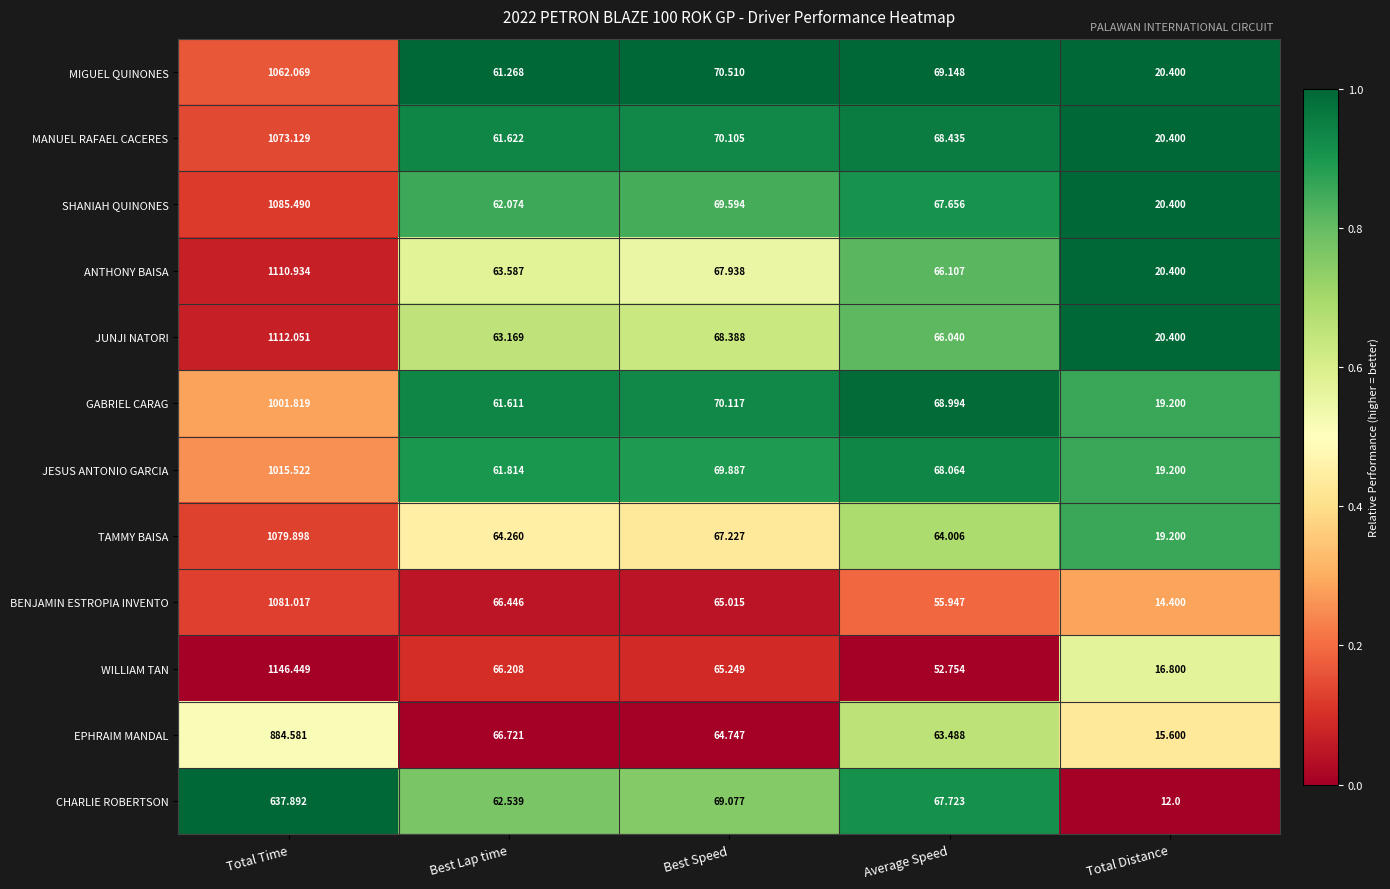

Which series has the widest spread of values?

WILLIAM TAN